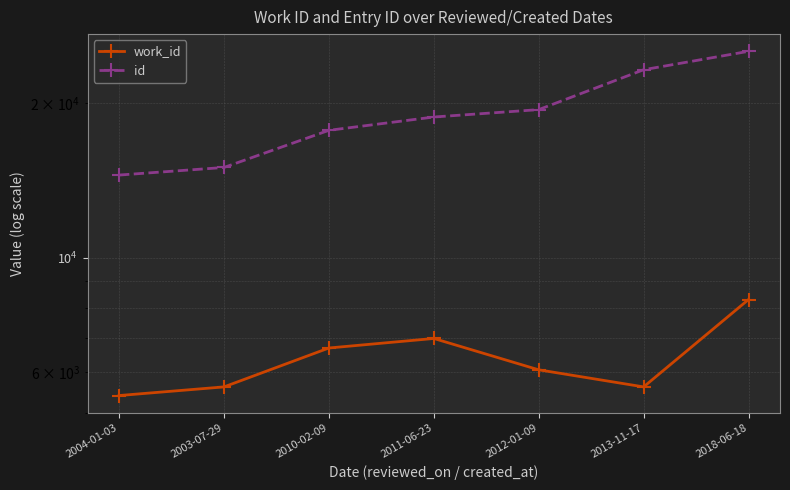

How many values in the work_id series exceed 6058?

3